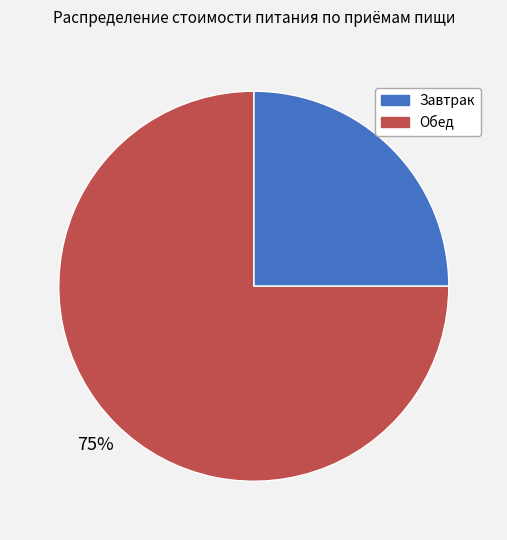

Approximately how many times larger is the value at Обед compared to Завтрак?

3.0